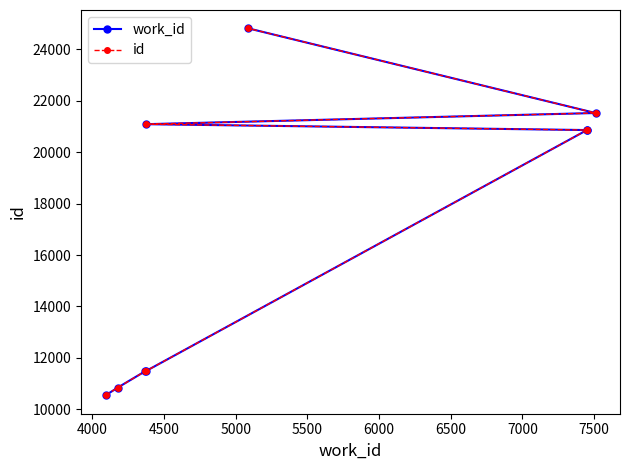

True or false: id has a value of 19800 at 5000.

False